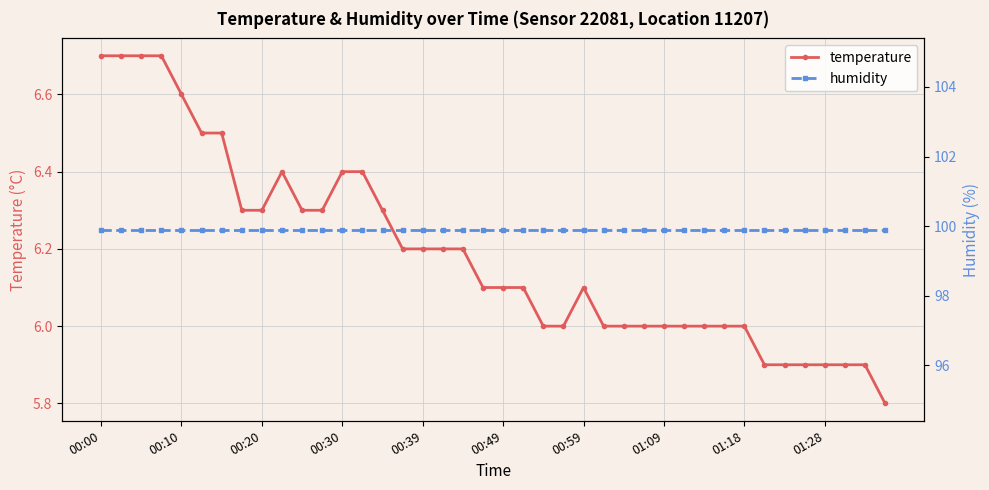

Count the temperature values in the range 6 to 7.

33